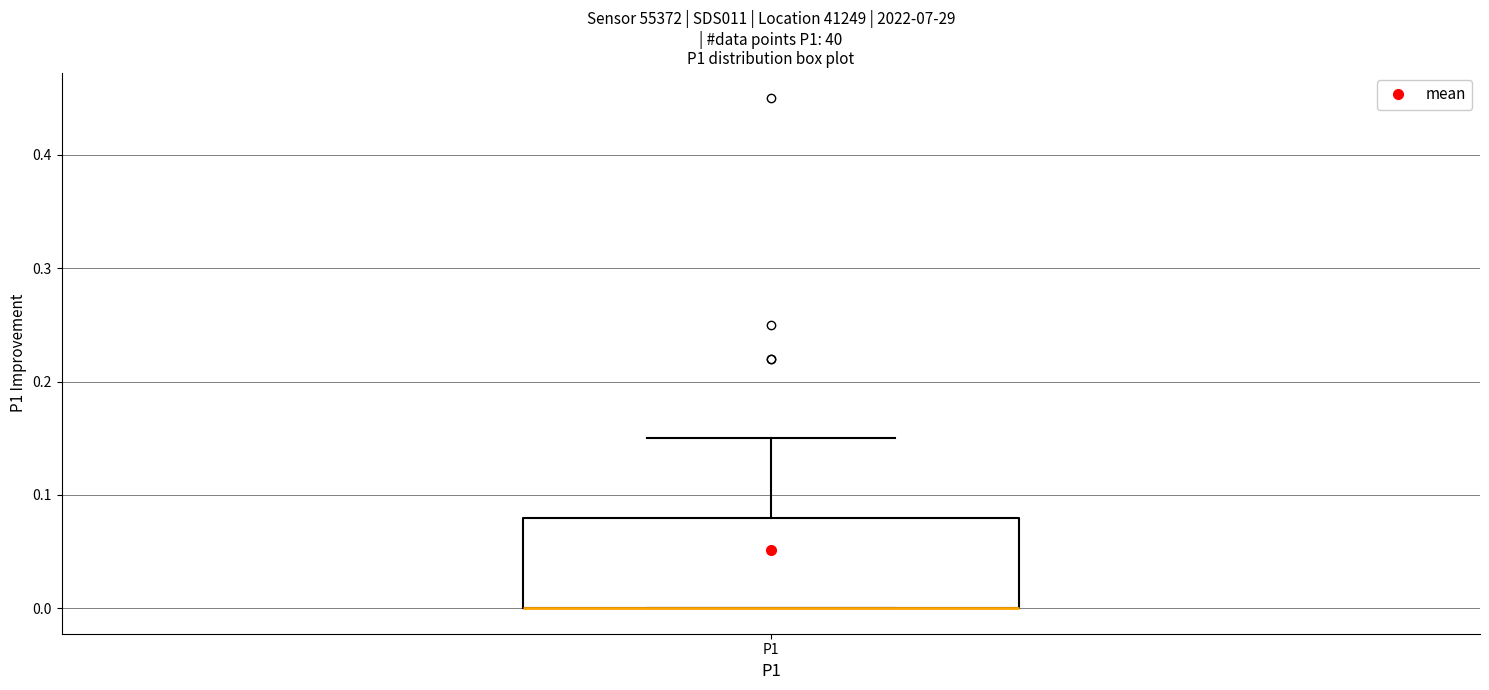

Read this box plot against the y-axis: the position of the median line, the range covered by the box, and the ends of both whiskers. The values are not printed on the chart, so give them approximately, as read against the axis.

median 0.00 (drawn on the box's lower edge), box 0.00 to 0.08, whiskers 0.00 to 0.15